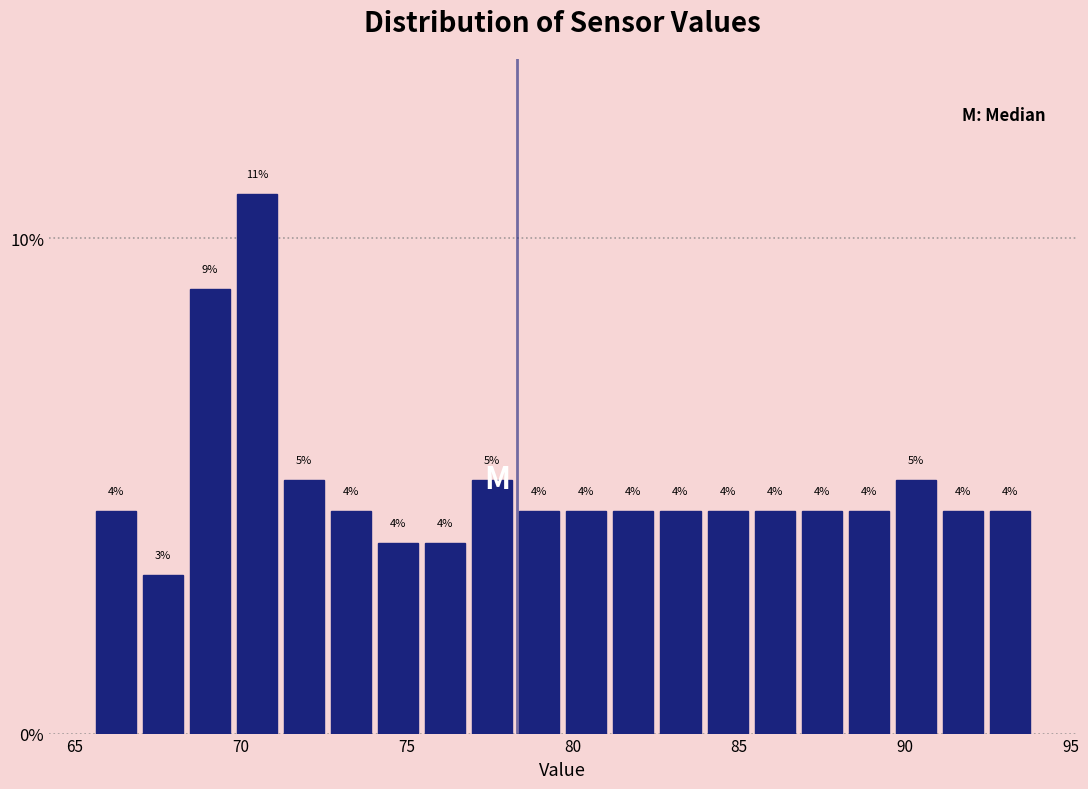

Read against the x-axis, roughly where is the centre of the tallest bar?

70.5